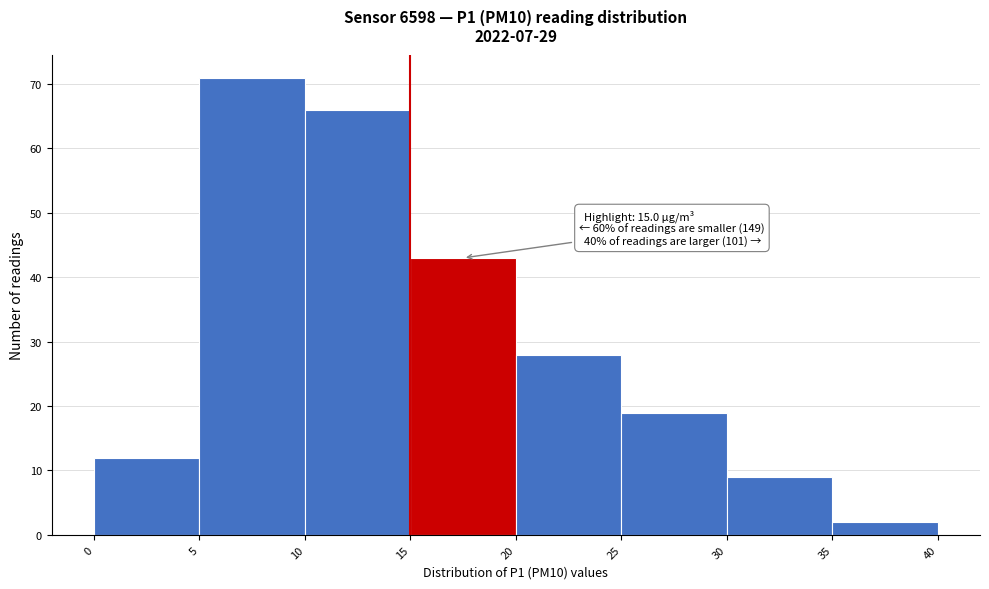

Over which range of the x-axis is the bar tallest?

5 to 10